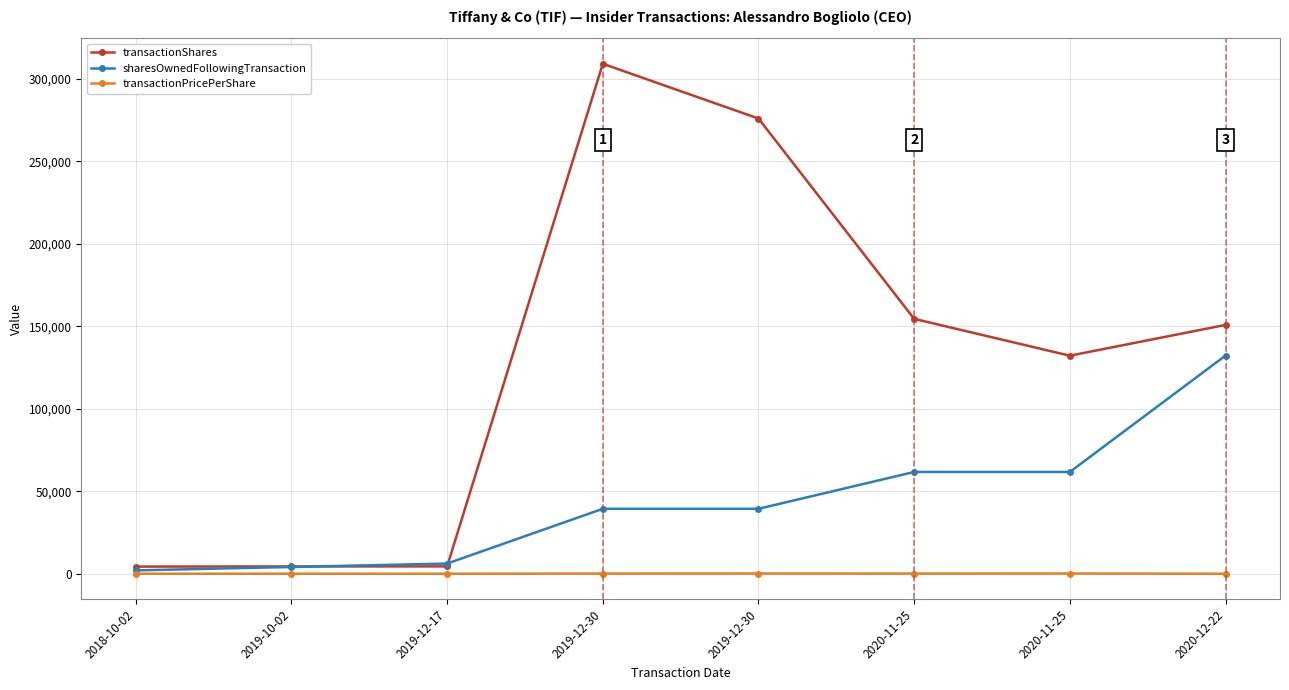

What is the value of the transactionShares point at the 8th from the left?

150883.0